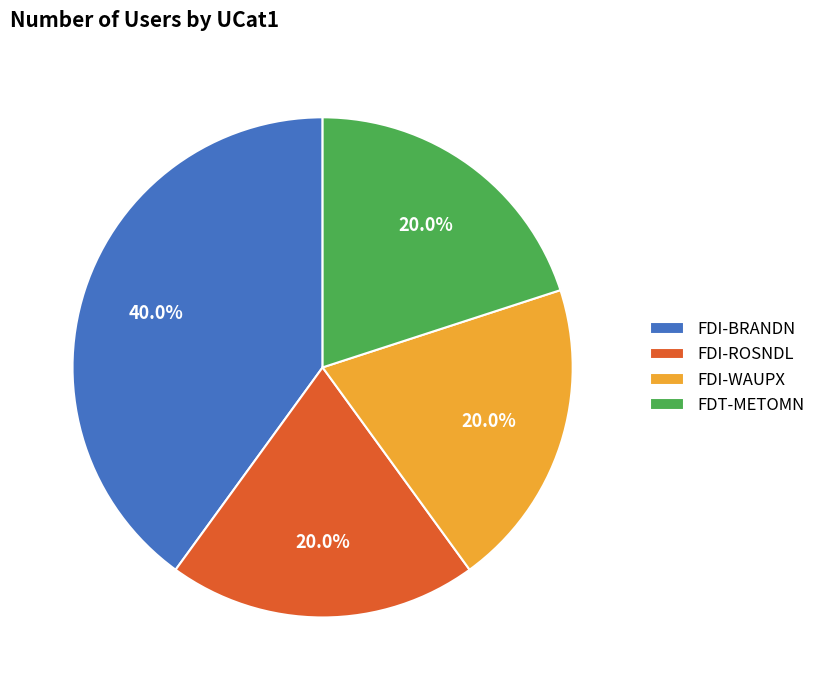

What percentage is NOT represented by FDI-ROSNDL?

80.0%